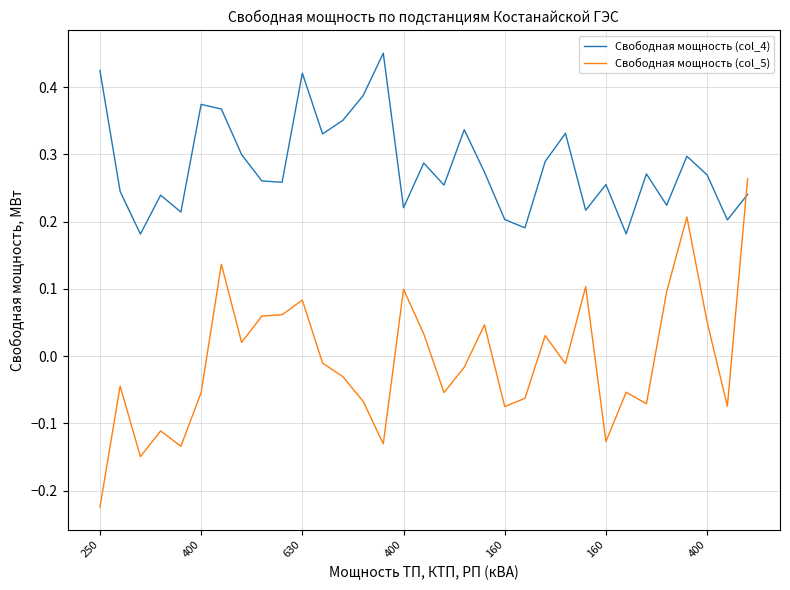

Which series ends up on top after the final intersection of Свободная мощность (col_4) and Свободная мощность (col_5)?

Свободная мощность (col_5)